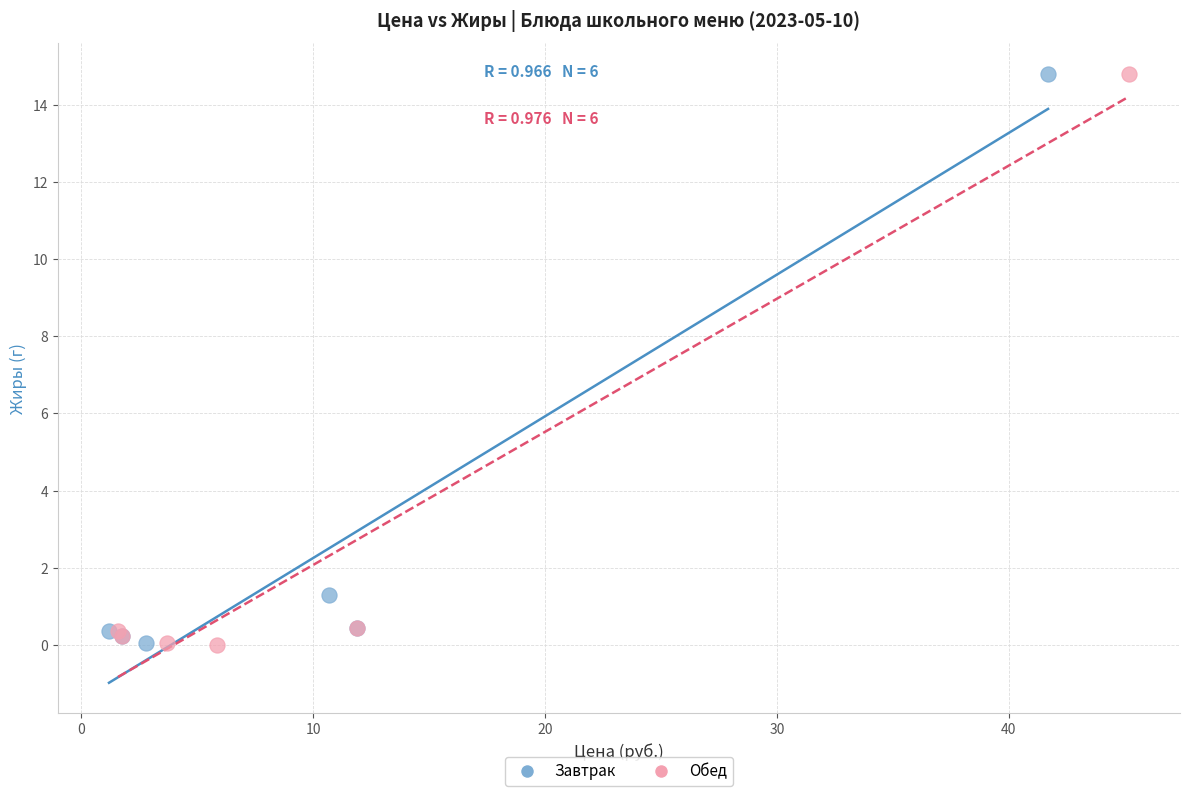

What are all the series names shown in the legend?

Завтрак, Обед